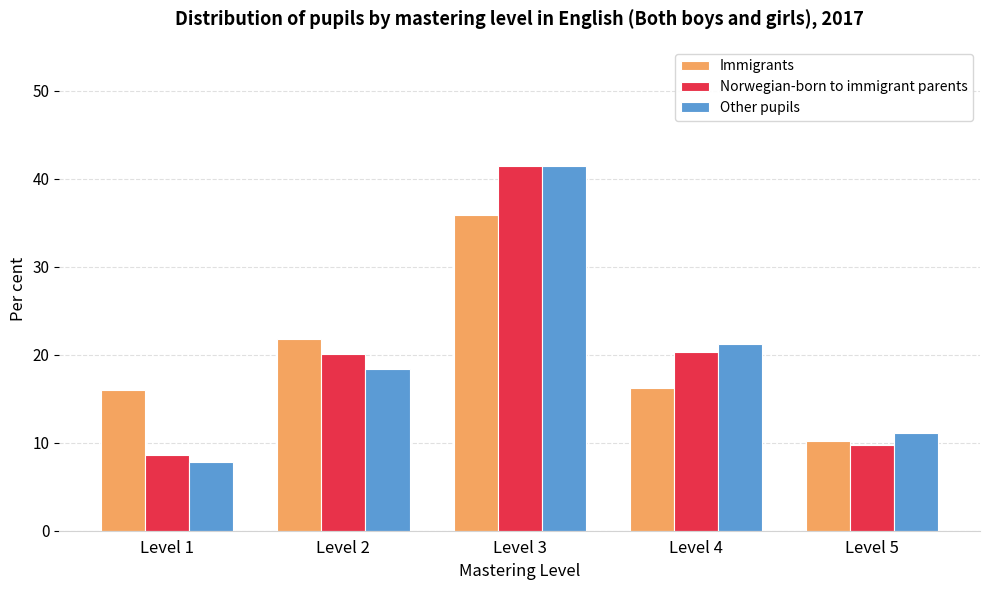

Which series changed the most between Level 1 and Level 4?

Other pupils